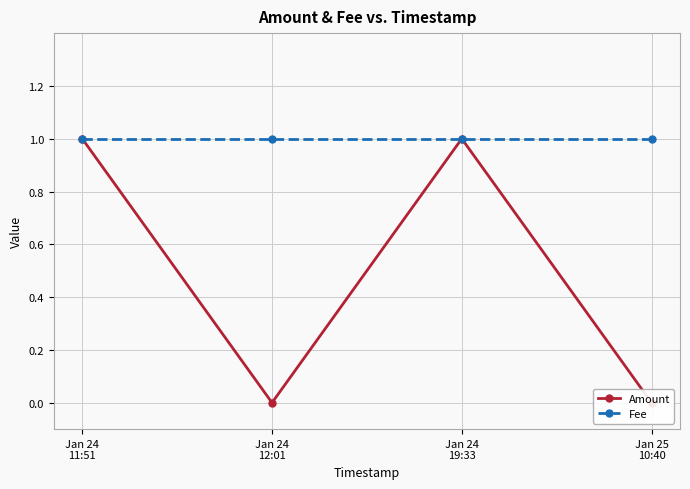

True or false: Amount and Fee intersect in this chart.

False